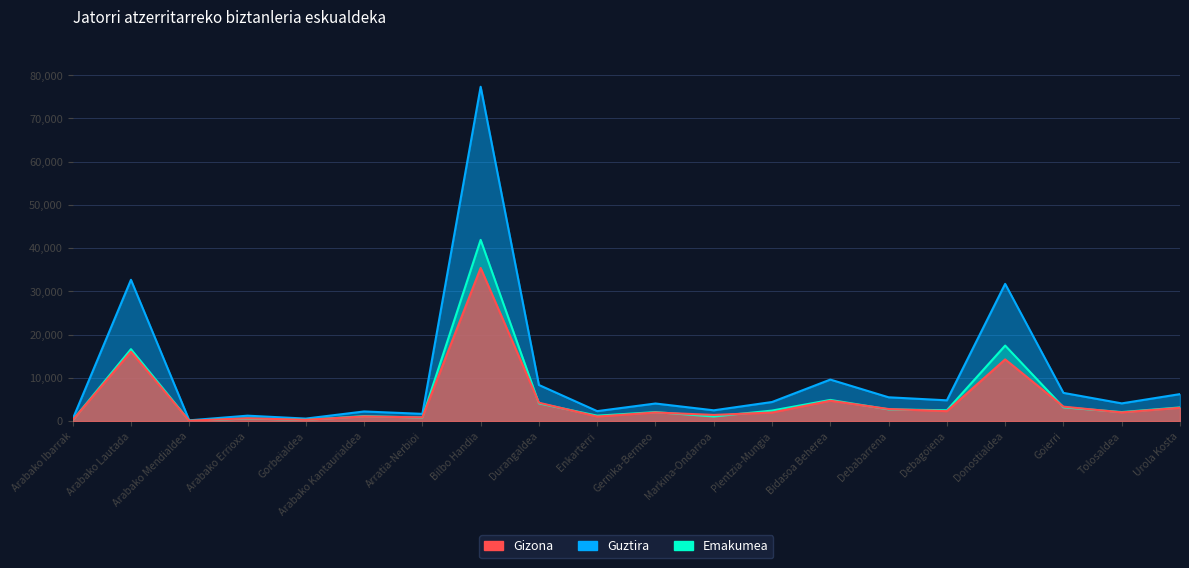

What is the difference between the maximum and second lowest values in the Gizona series?

35174